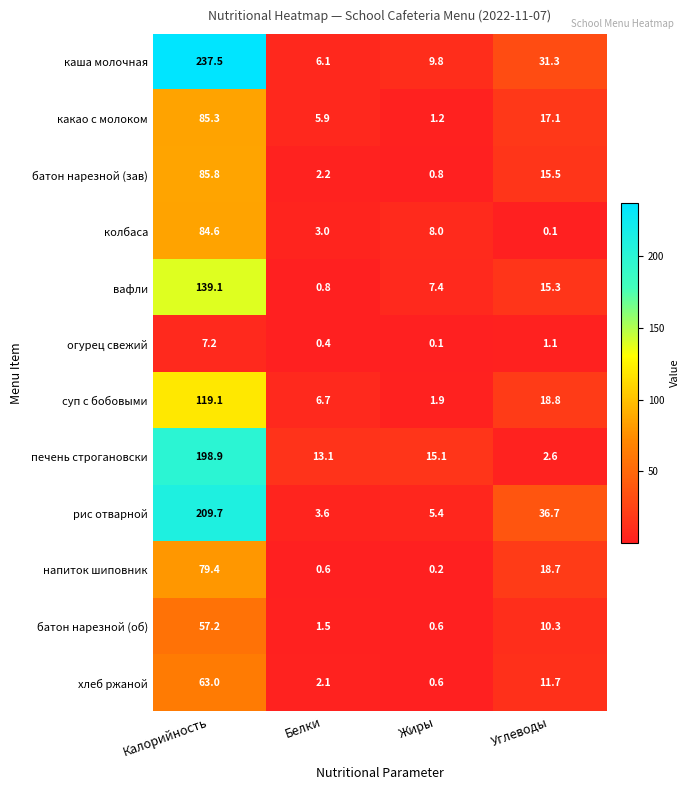

How many values in the колбаса series are below 8?

2